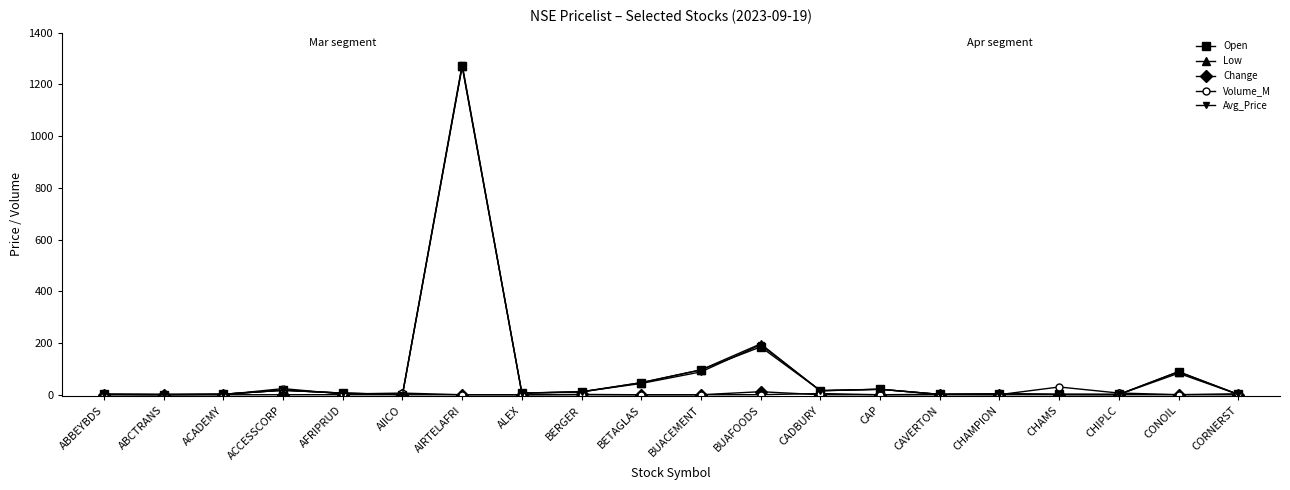

What is the greatest value displayed?

1276.7